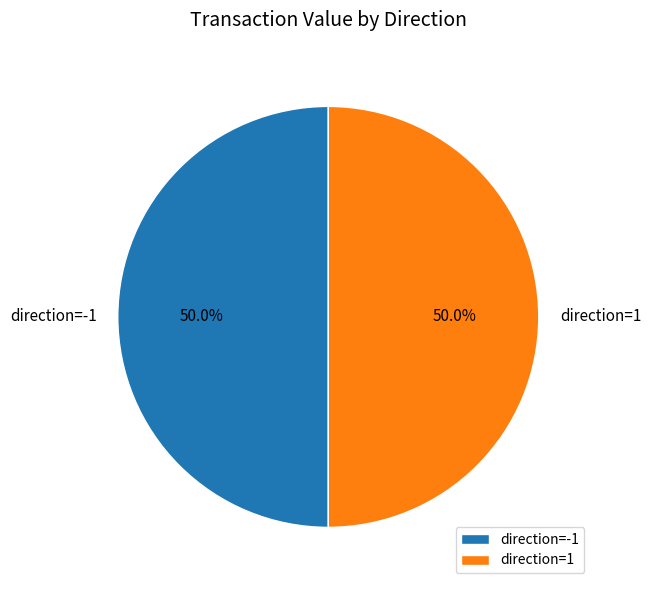

Count the number of slices in the pie.

2